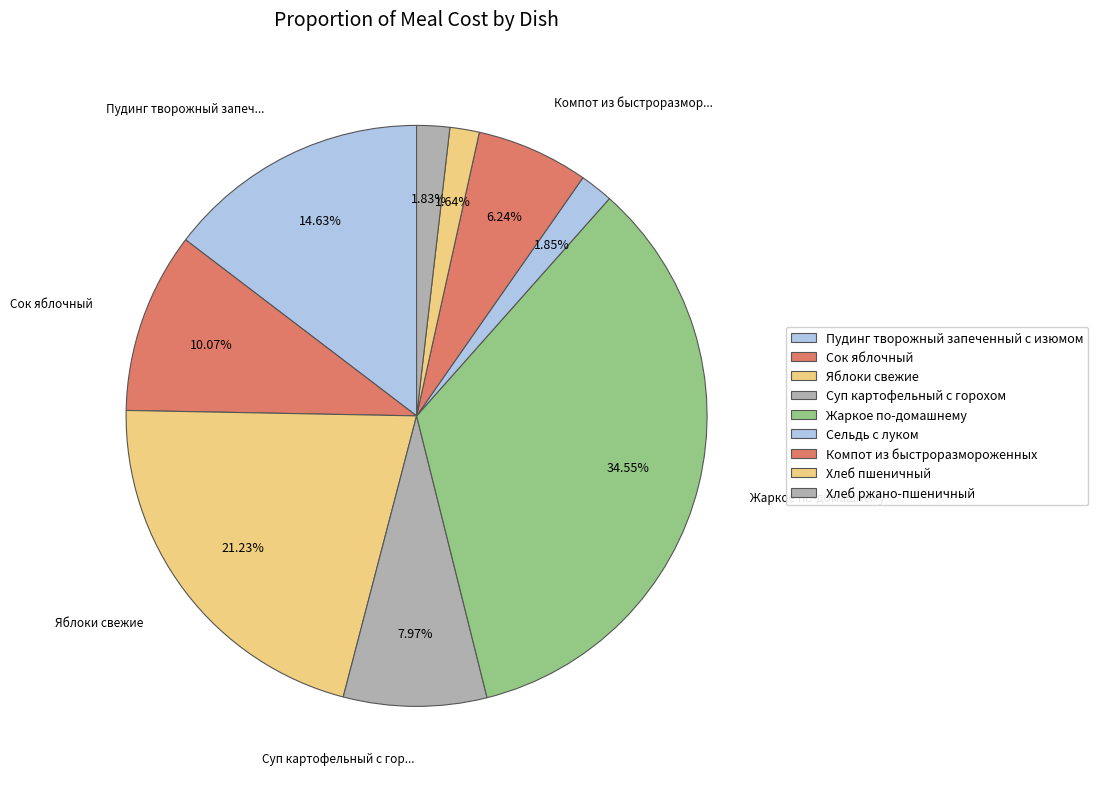

To the nearest percent, what is the average slice percentage?

11%